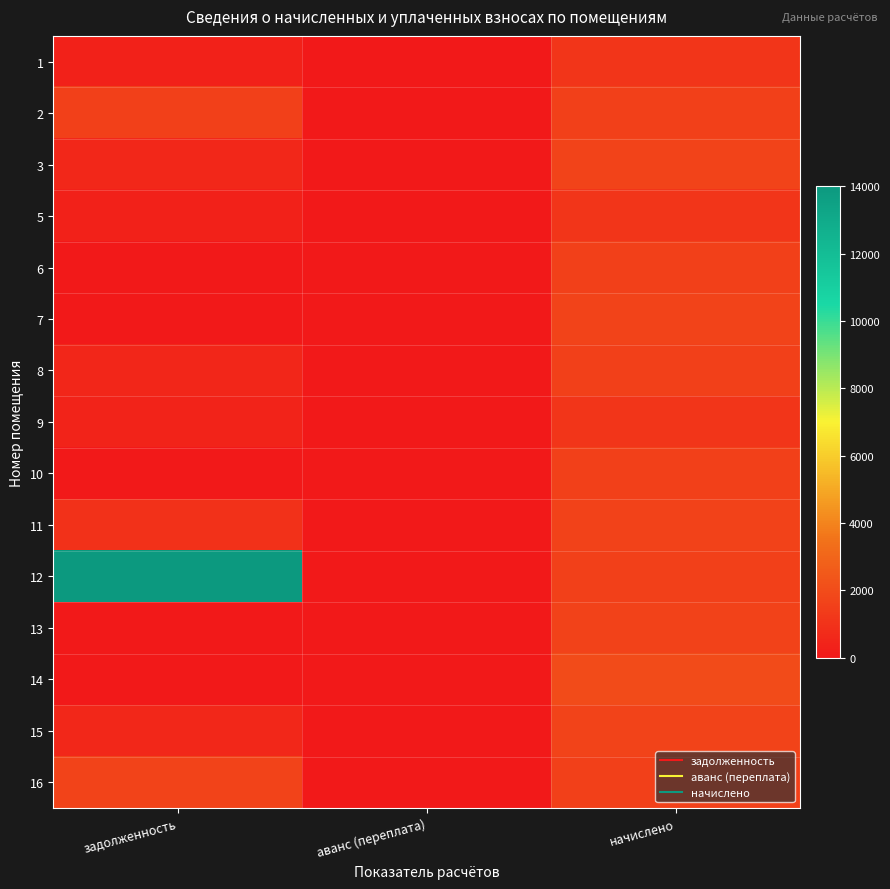

Reading left to right, list all the values displayed in this chart.

1: задолженность=374.9	аванс (переплата)=0.0	начислено=1124.5
2: задолженность=1548.5	аванс (переплата)=0.0	начислено=1548.5
3: задолженность=561.6	аванс (переплата)=0.0	начислено=1685.0
5: задолженность=373.6	аванс (переплата)=0.0	начислено=1120.9
6: задолженность=0.0	аванс (переплата)=0.0	начислено=1533.8
7: задолженность=0.0	аванс (переплата)=0.0	начислено=1655.5
8: задолженность=532.9	аванс (переплата)=0.0	начислено=1552.2
9: задолженность=393.3	аванс (переплата)=0.0	начислено=1124.5
10: задолженность=18.7	аванс (переплата)=0.0	начислено=1544.8
11: задолженность=934.1	аванс (переплата)=0.0	начислено=1611.2
12: задолженность=14001.6	аванс (переплата)=0.0	начислено=1570.7
13: задолженность=0.0	аванс (переплата)=0.0	начислено=1589.1
14: задолженность=0.0	аванс (переплата)=0.0	начислено=1987.3
15: задолженность=573.8	аванс (переплата)=0.0	начислено=1662.8
16: задолженность=1679.3	аванс (переплата)=0.0	начислено=1578.0